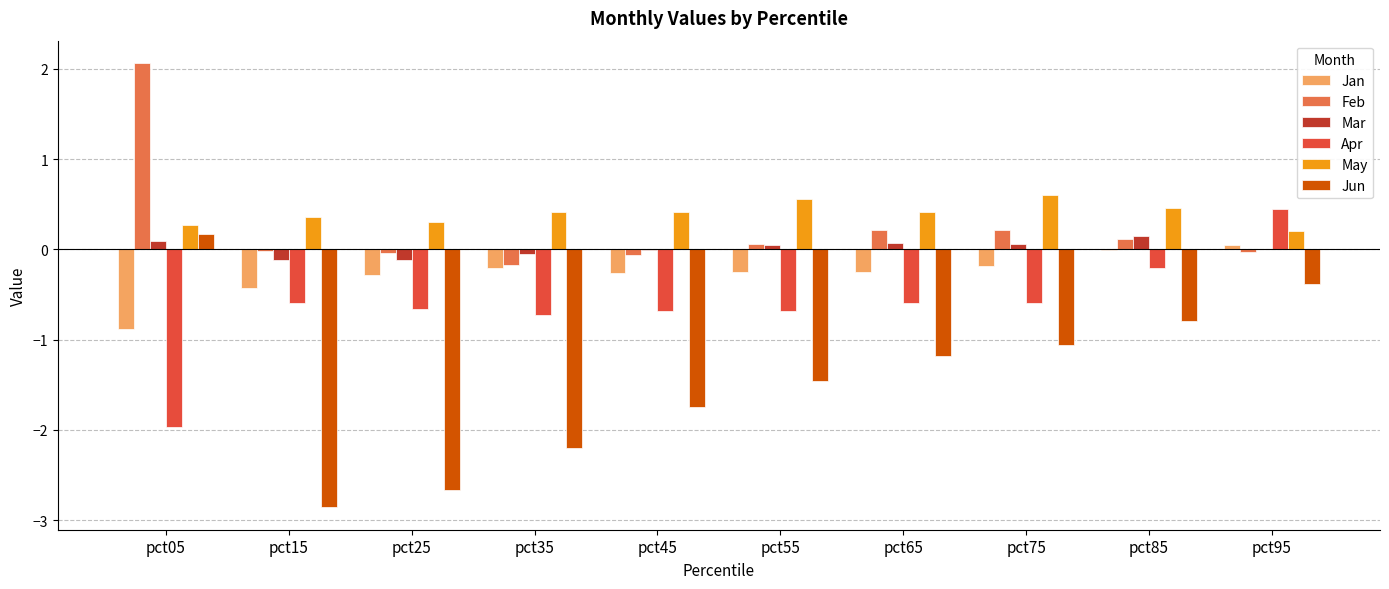

Which label corresponds to the largest value in the chart?

pct05